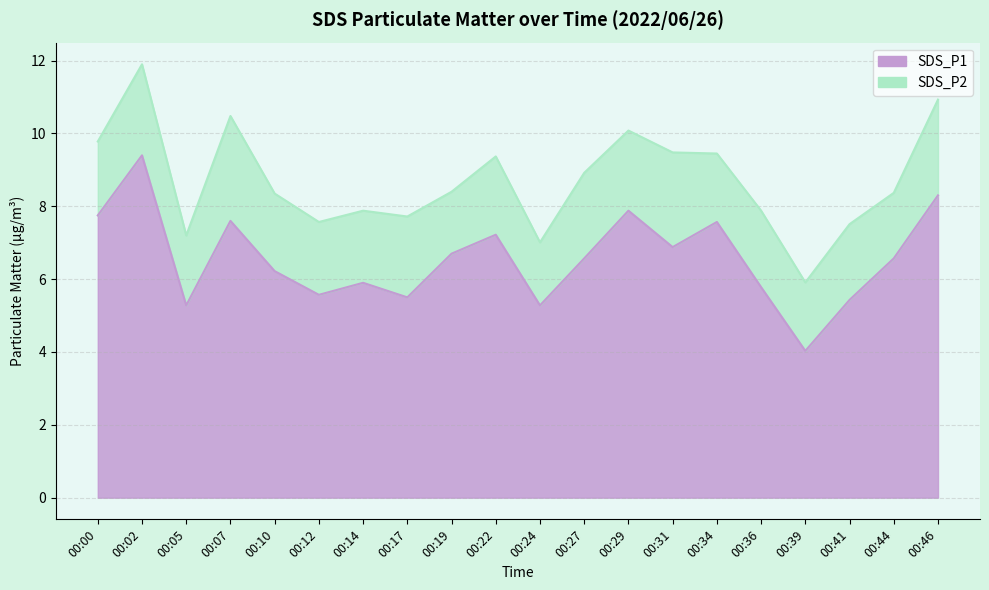

Which has a higher value, 00:17 or 00:22?

00:22